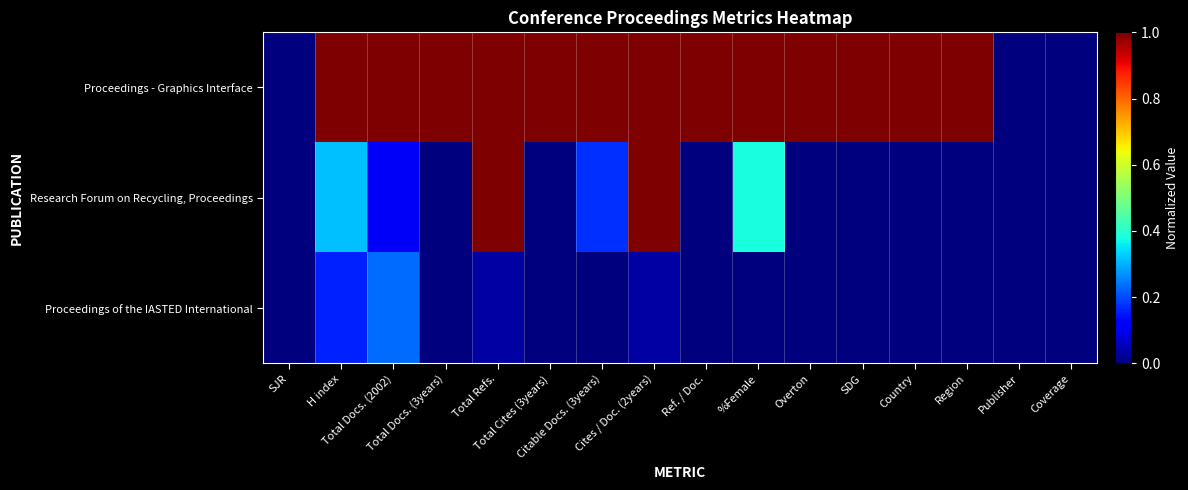

Rank the series at Overton from lowest to highest value.

Research Forum on Recycling, Proceedings, Proceedings of the IASTED International, Proceedings - Graphics Interface